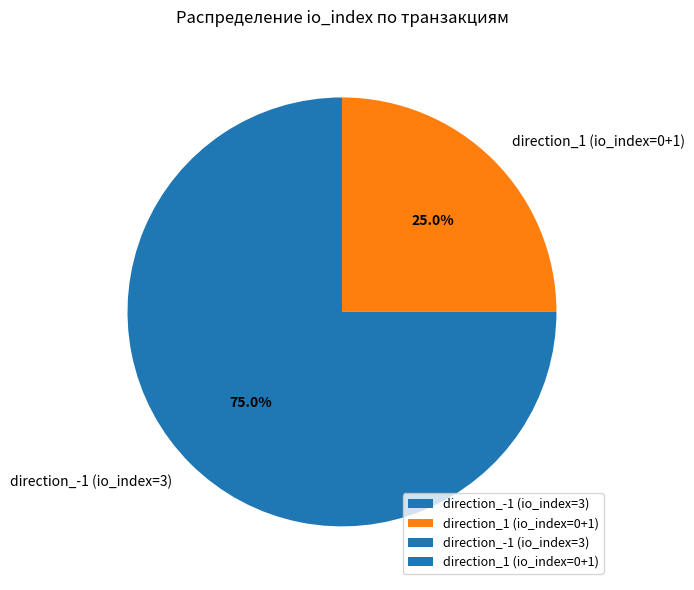

Which slice is the smallest?

direction_1 (io_index=0+1)